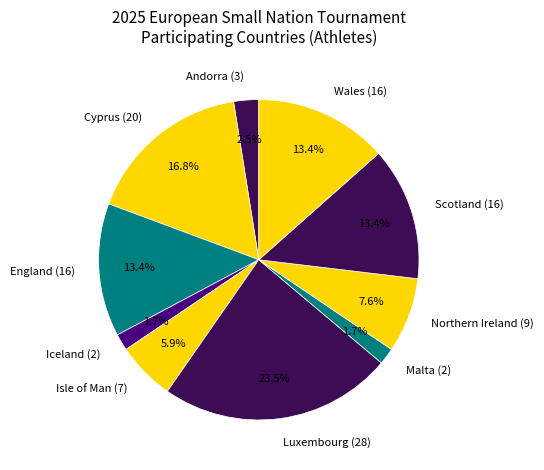

Is there any slice that represents more than half of the pie?

No